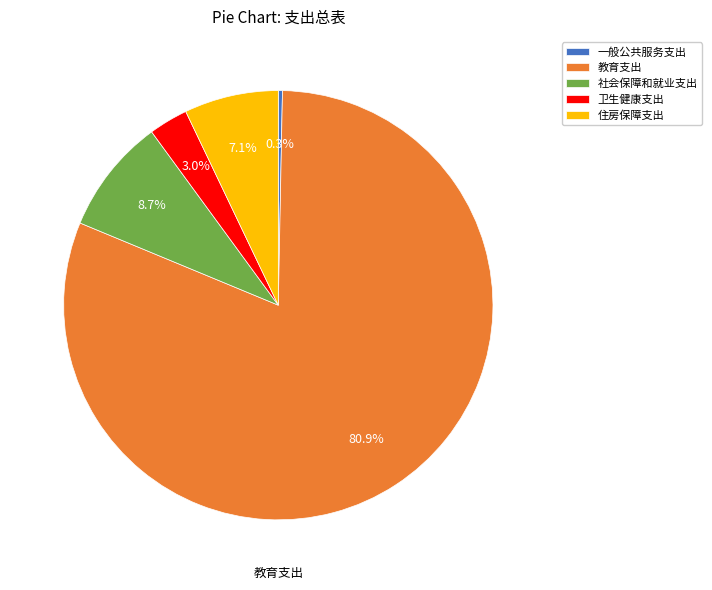

Count the number of slices in the pie.

5